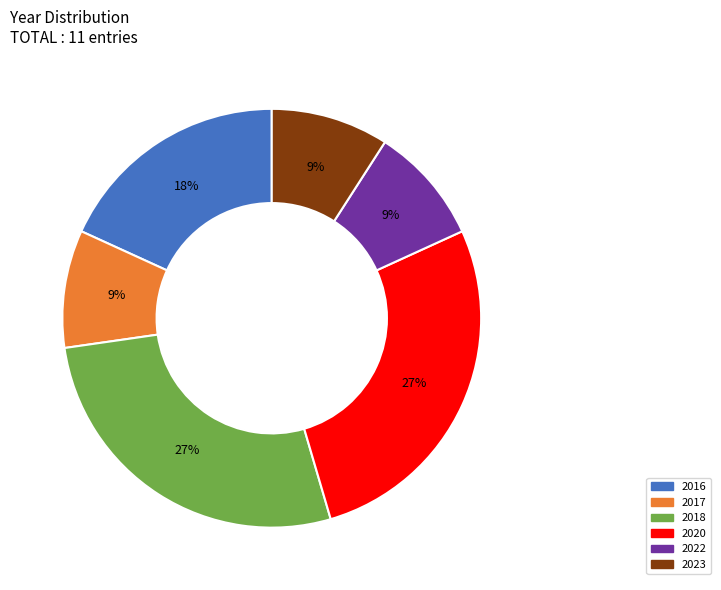

Is there any slice that represents more than half of the pie?

No